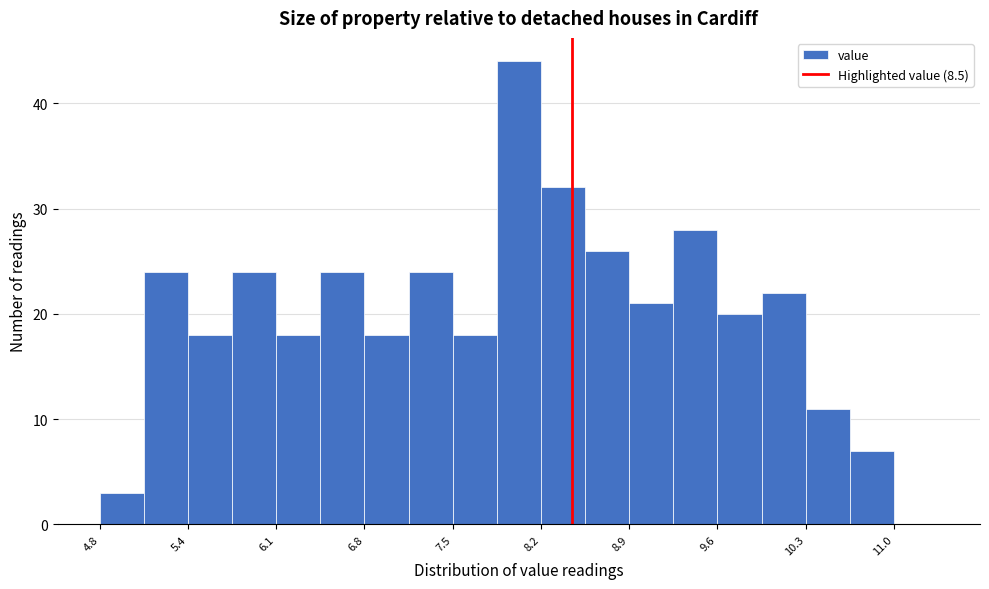

Read against the x-axis, roughly where is the centre of the tallest bar?

8.1